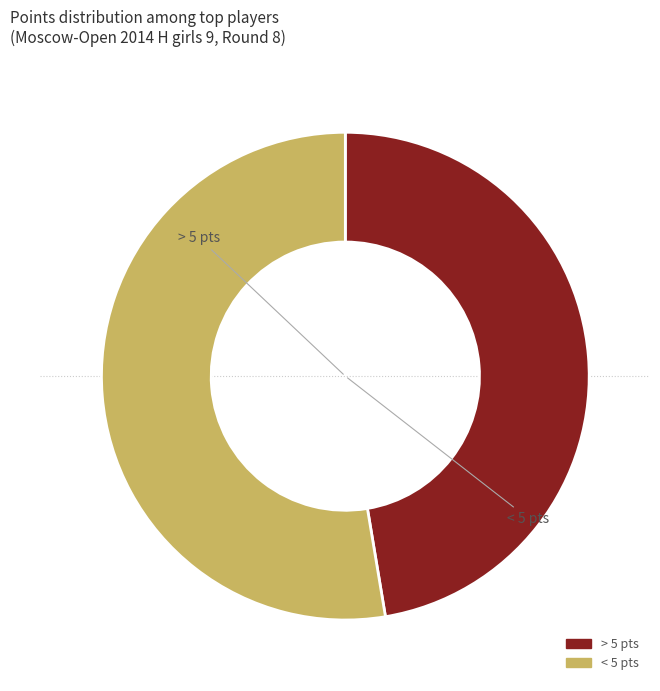

Is there any slice that represents more than half of the pie?

Yes